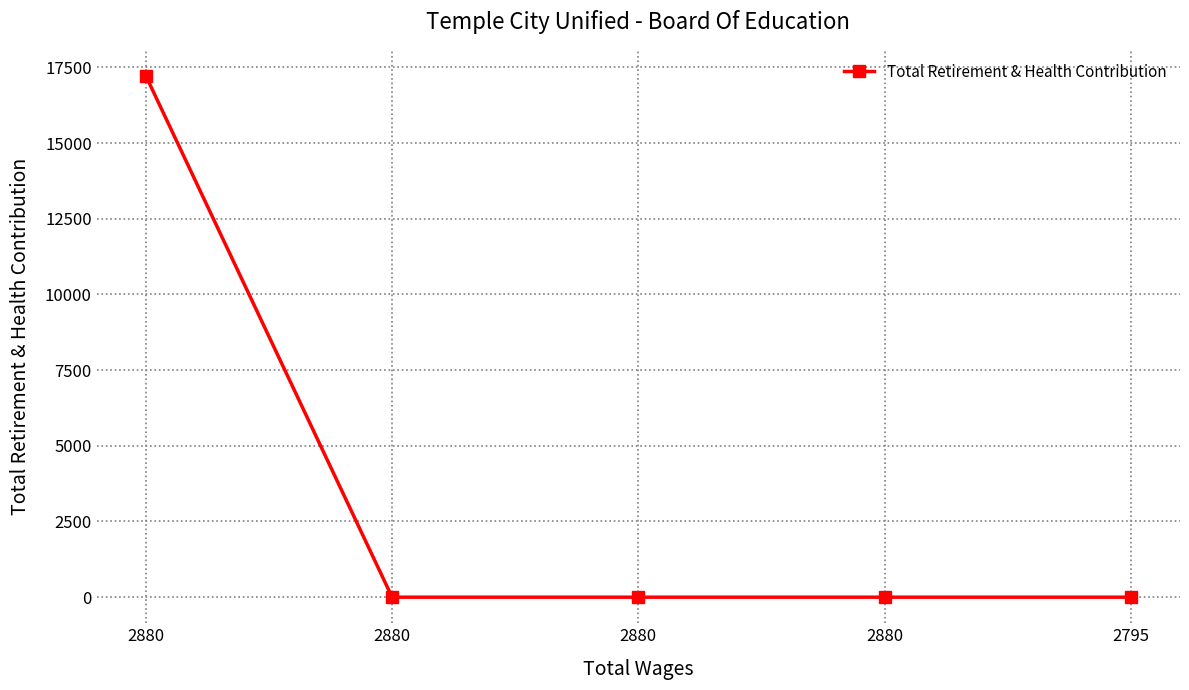

How many data points does each series have?

5